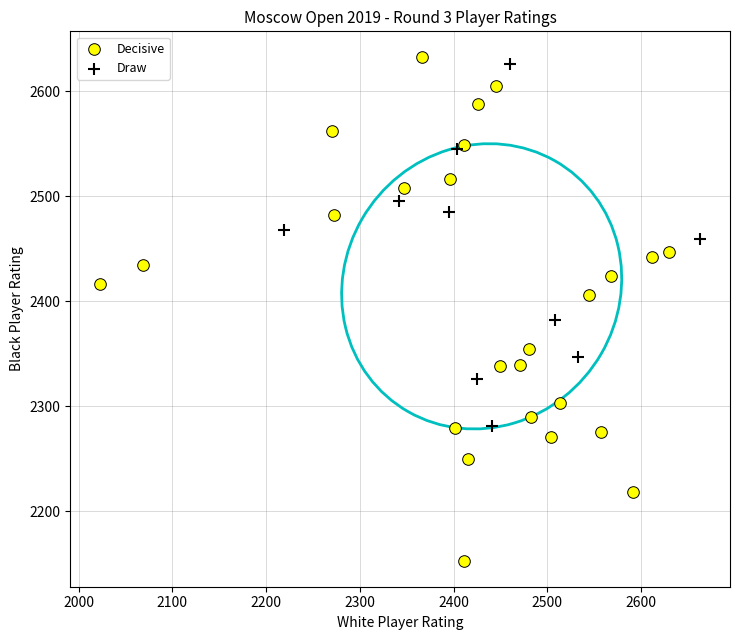

Which series has the widest spread of Y values?

Decisive